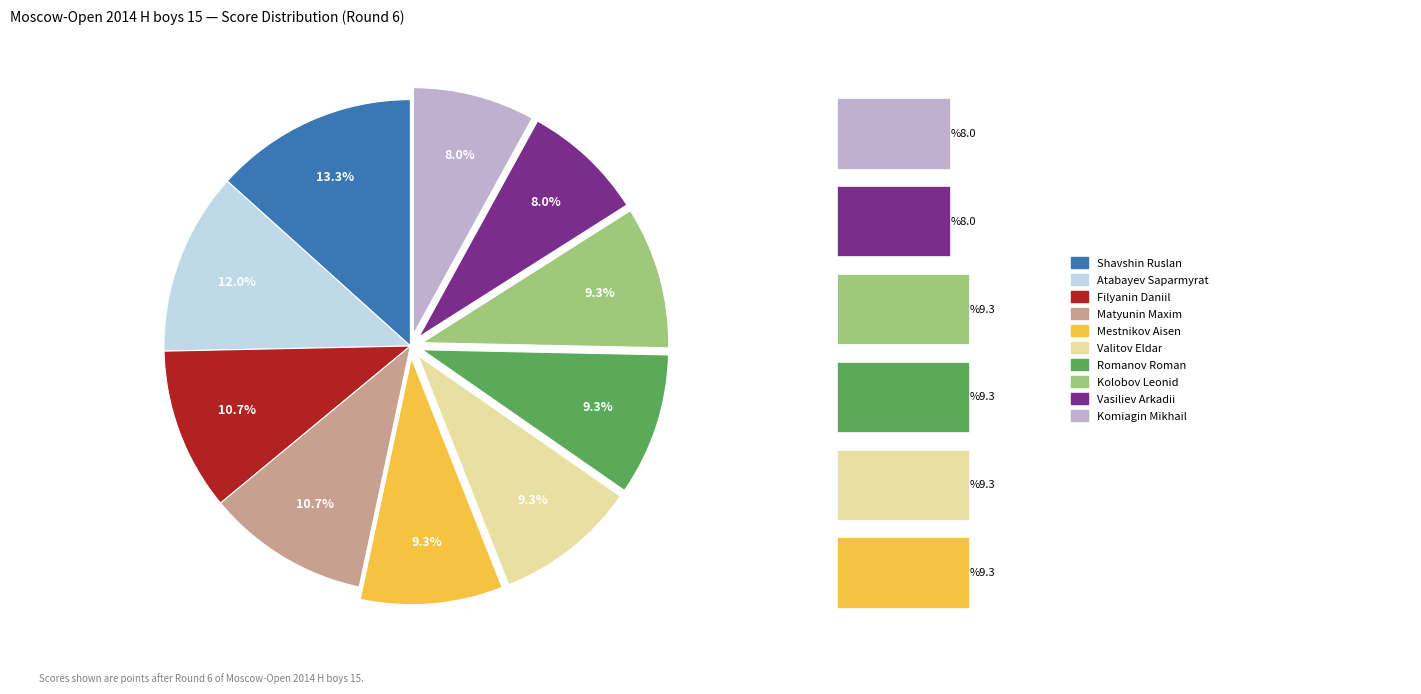

Count the number of slices in the pie.

10